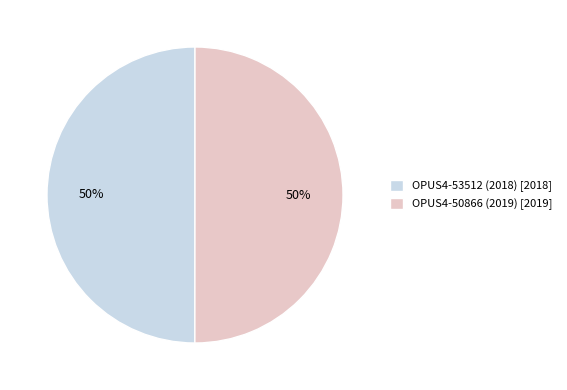

What percentage is the OPUS4-53512 (2018) slice, to the nearest percent?

50%